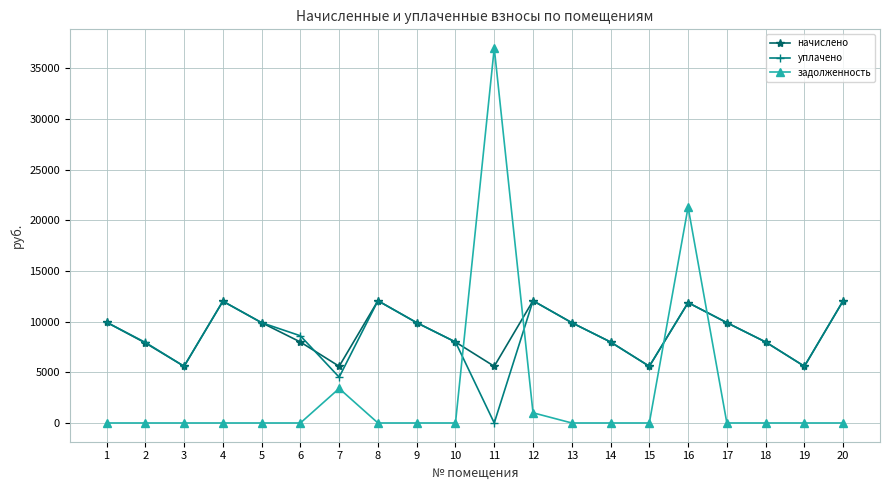

What is the average value of the уплачено series?

8567.9